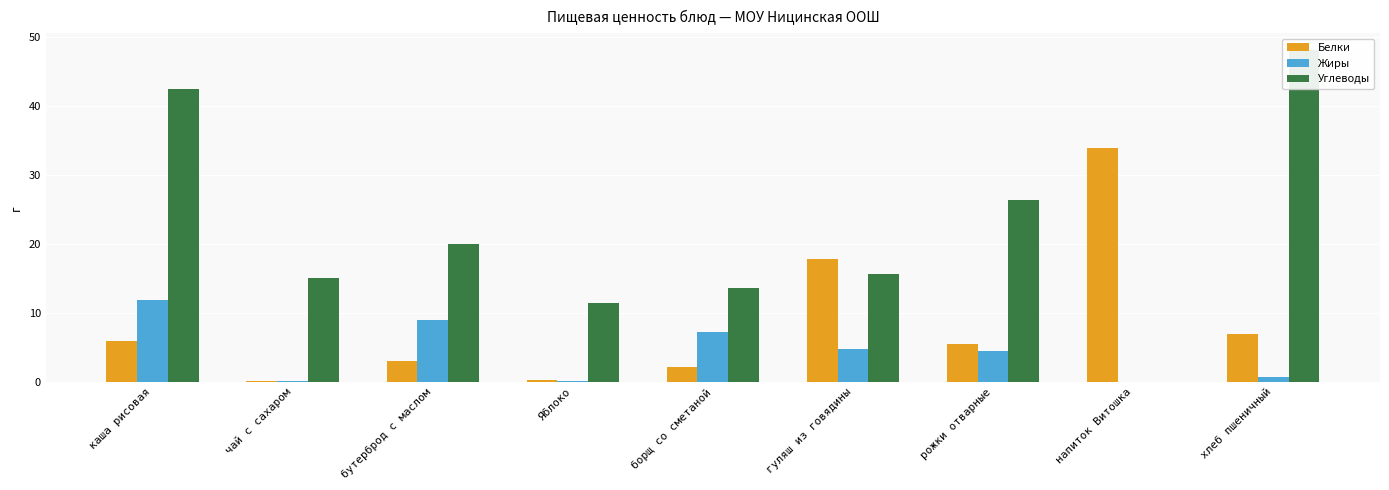

Is it true that Белки equals 9.8 at гуляш из говядины?

False